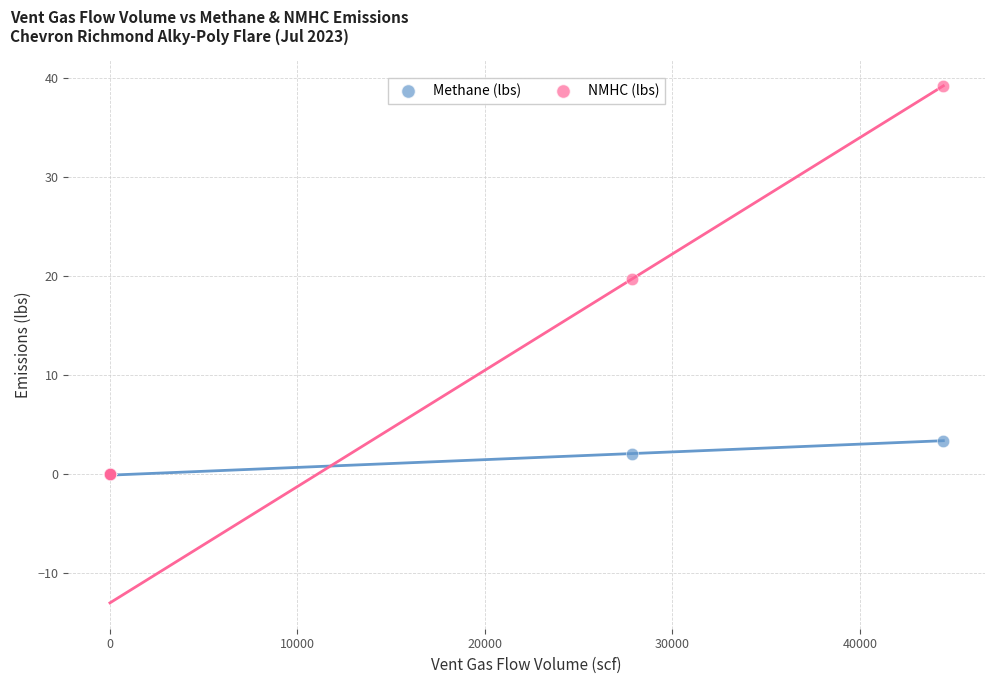

In the NMHC (lbs) series, what Y value is closest to 19?

19.7